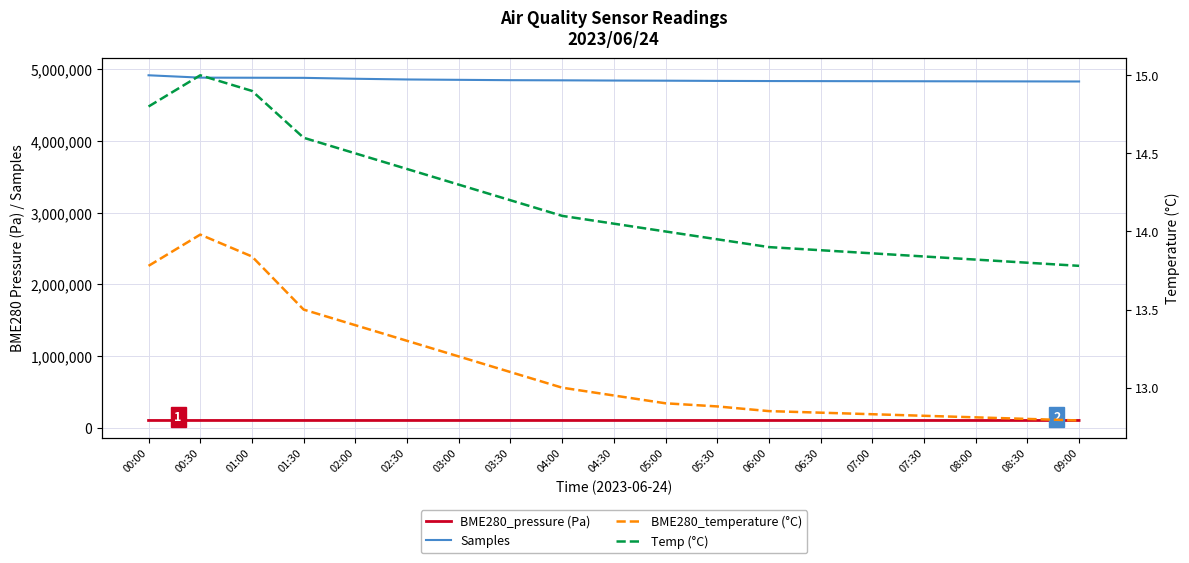

What is the minimum value for Samples?

4832000.0